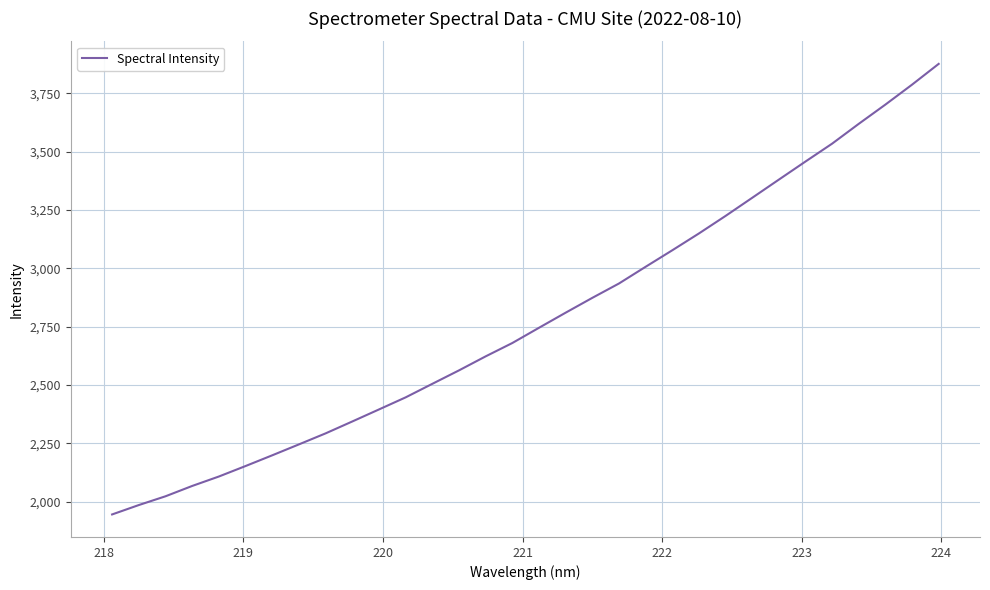

What is the minimum value shown in the chart?

1945.9